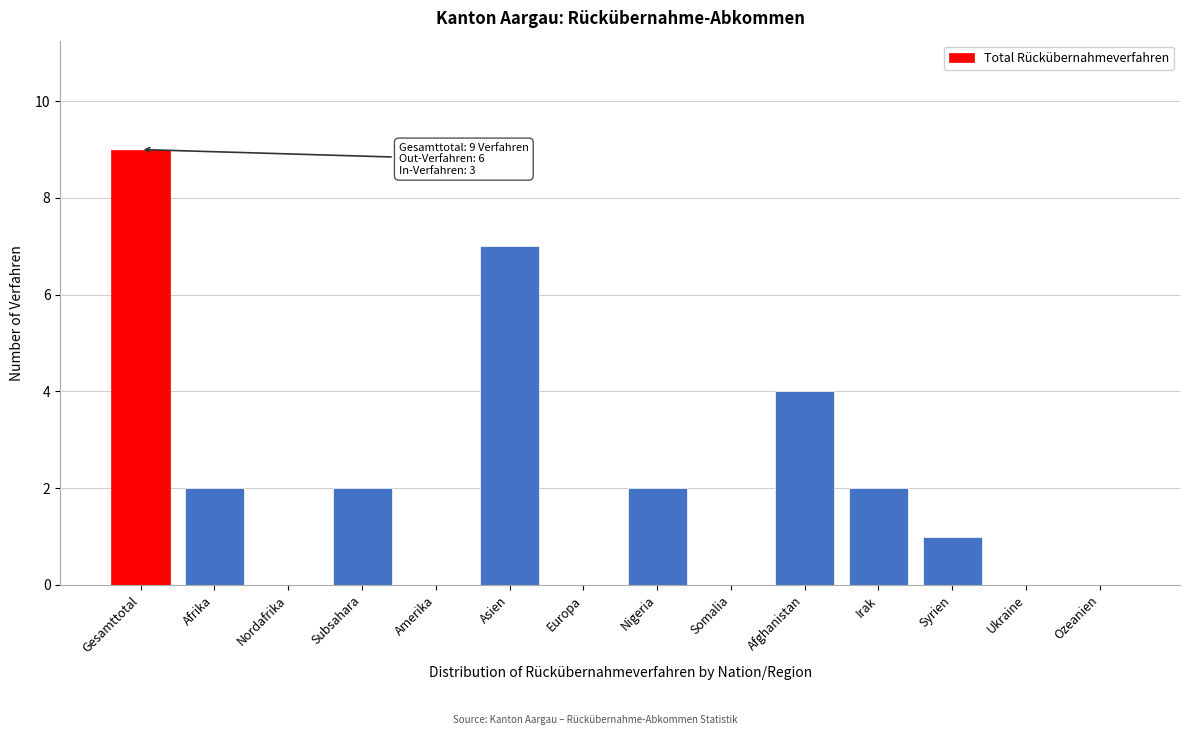

Reading left to right, extract all data points from this chart.

Gesamttotal=9	Afrika=2	Nordafrika=0	Subsahara=2	Amerika=0	Asien=7	Europa=0	Nigeria=2	Somalia=0	Afghanistan=4	Irak=2	Syrien=1	Ukraine=0	Ozeanien=0